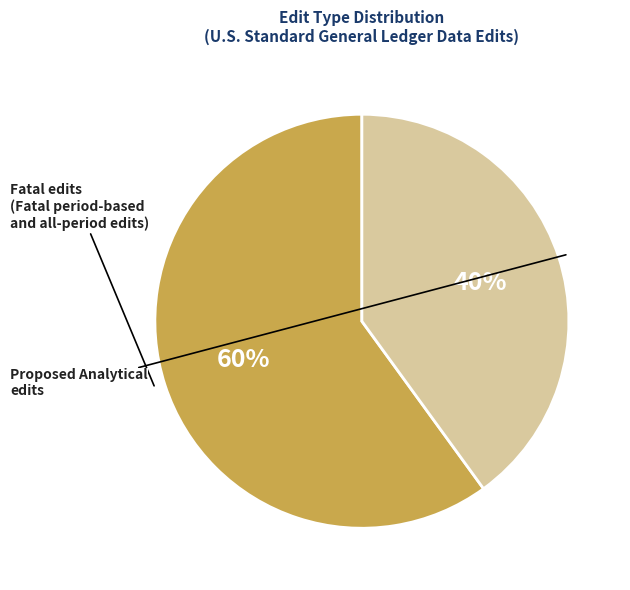

Which category has the smallest portion of the pie?

Proposed Analytical